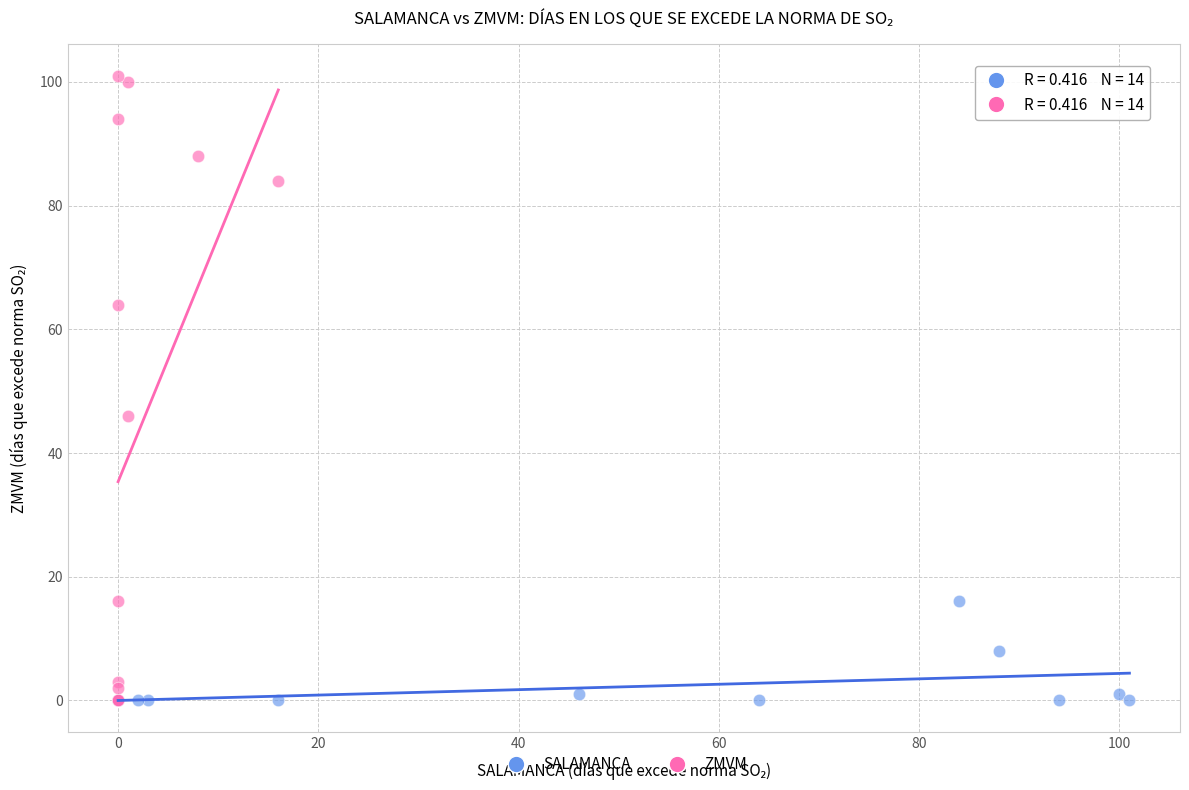

Which series contains the highest Y value?

ZMVM